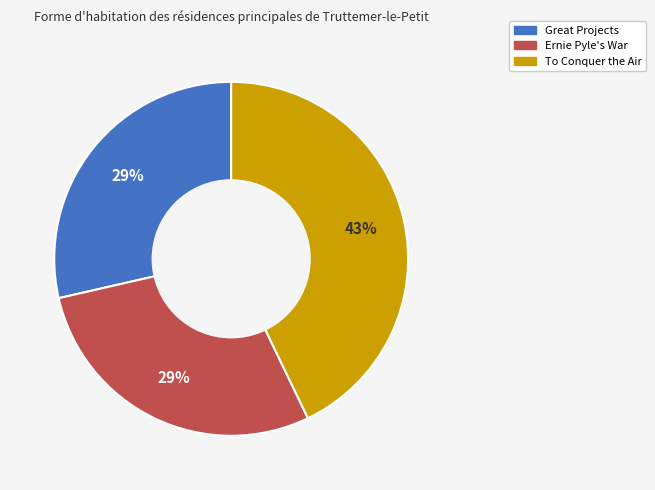

The Great Projects slice represents 29% of the pie. True or false?

True